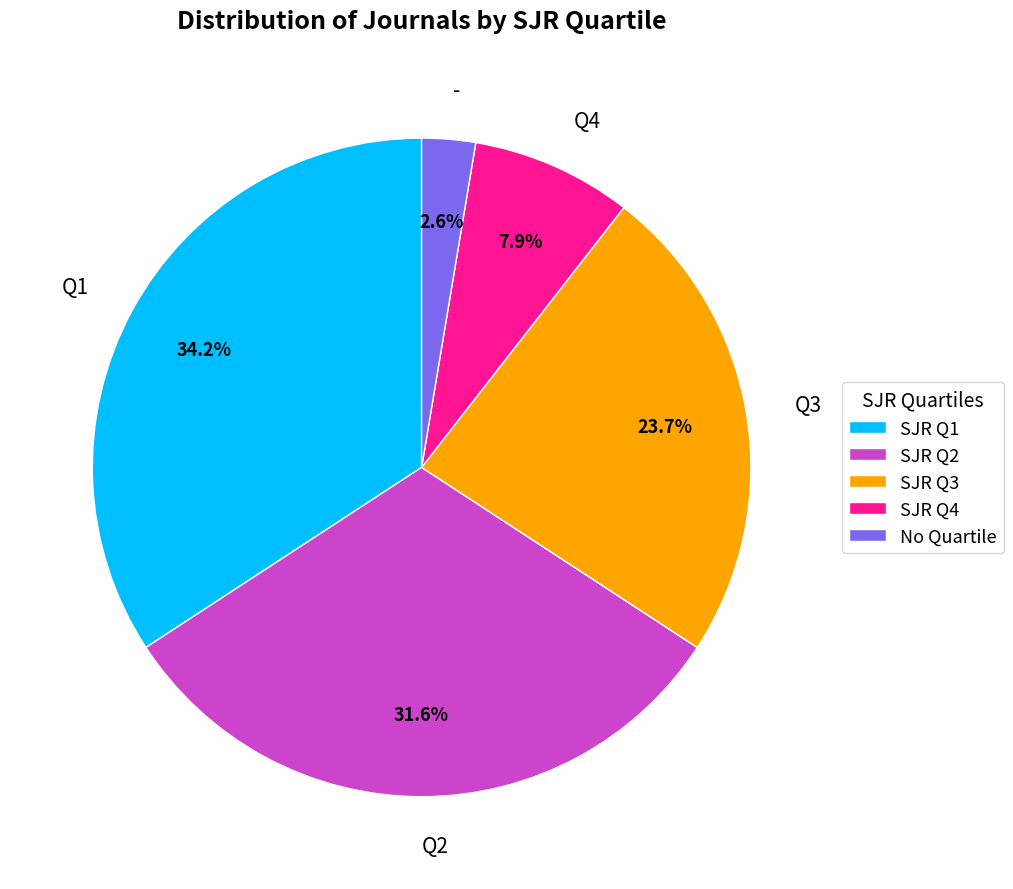

How many segments does this pie chart have?

5